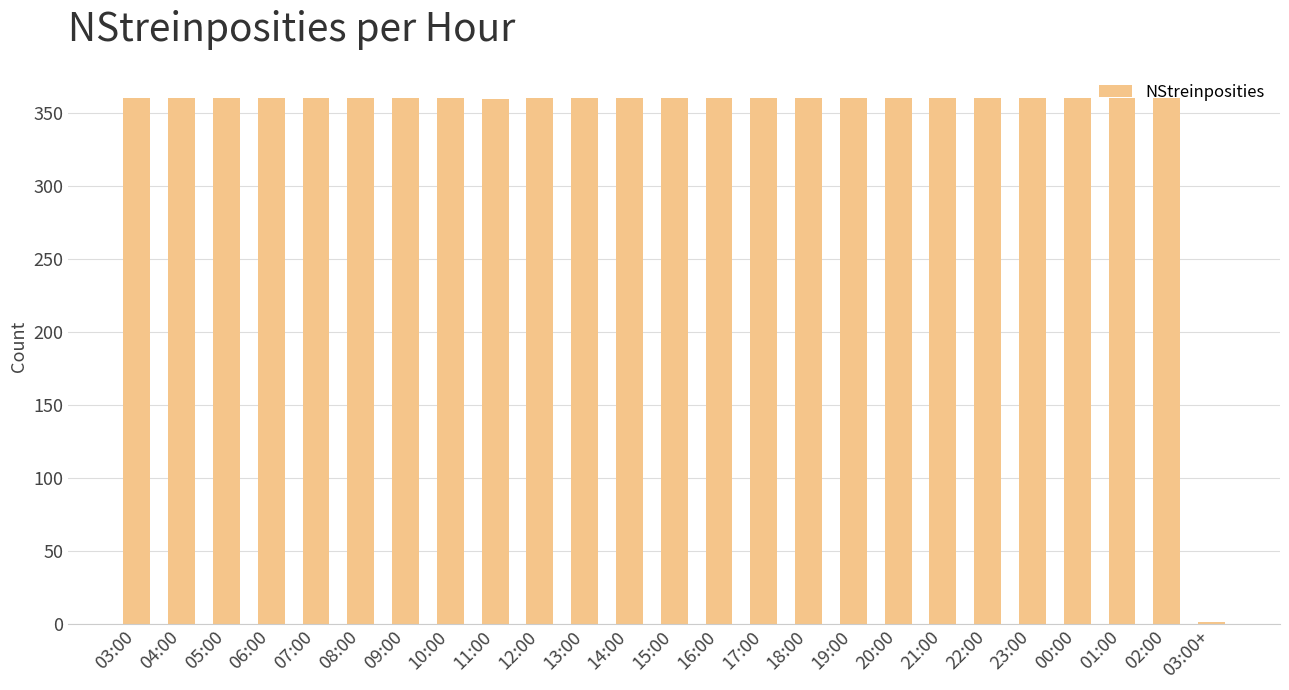

What is the greatest value displayed?

360